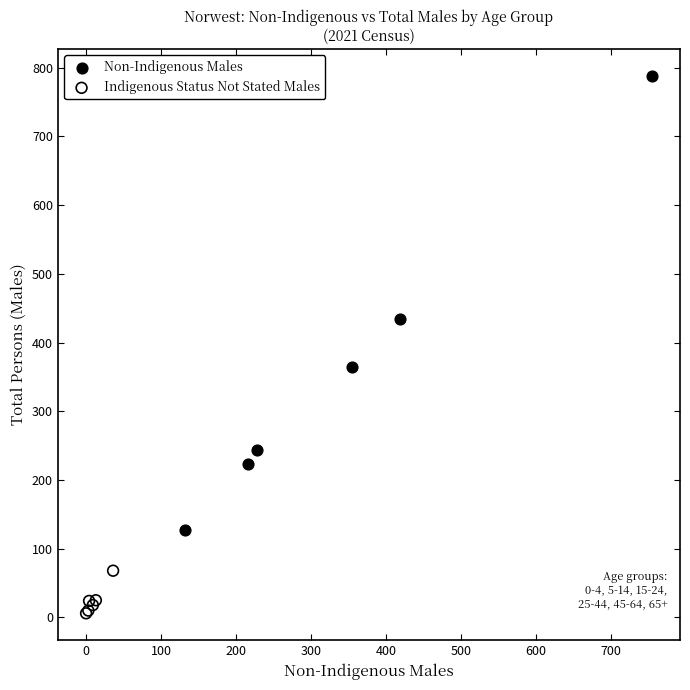

Which series has the largest Y range (max minus min)?

Non-Indigenous Males